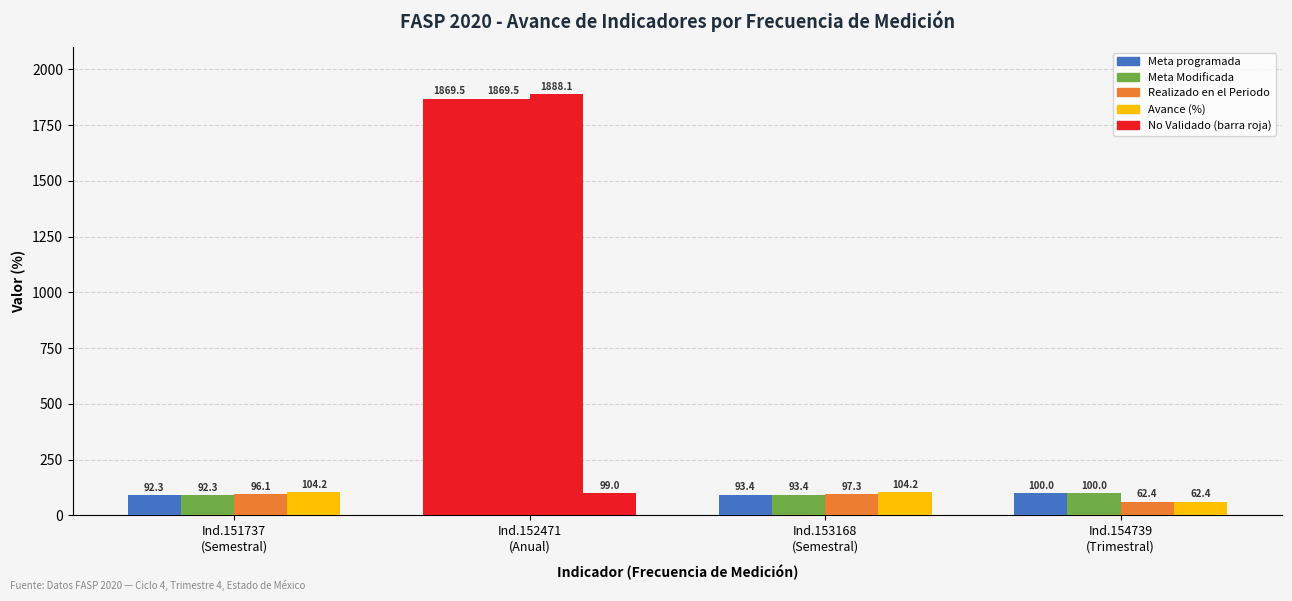

The value of Meta programada at Ind.151737
(Semestral) is 92.3. True or false?

True